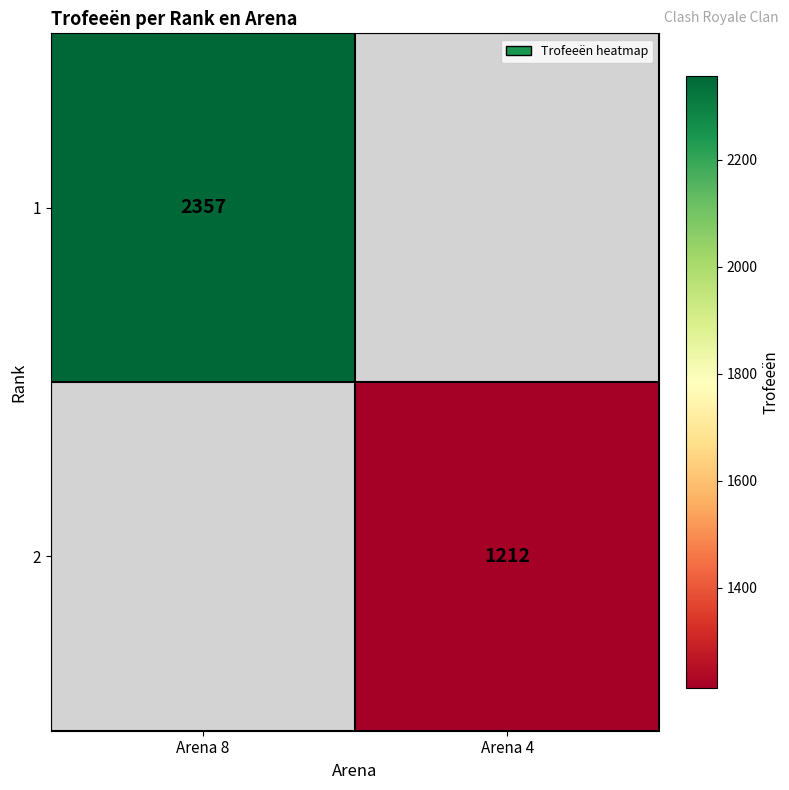

How many series are shown in this chart?

2